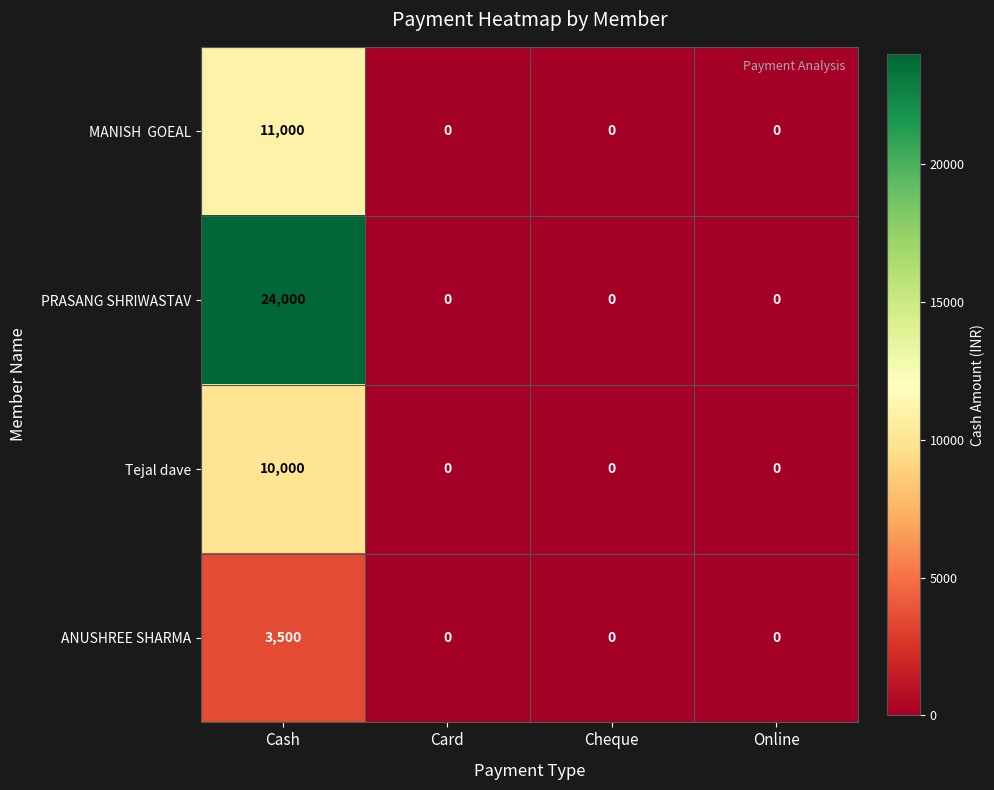

What is the greatest value displayed?

24000